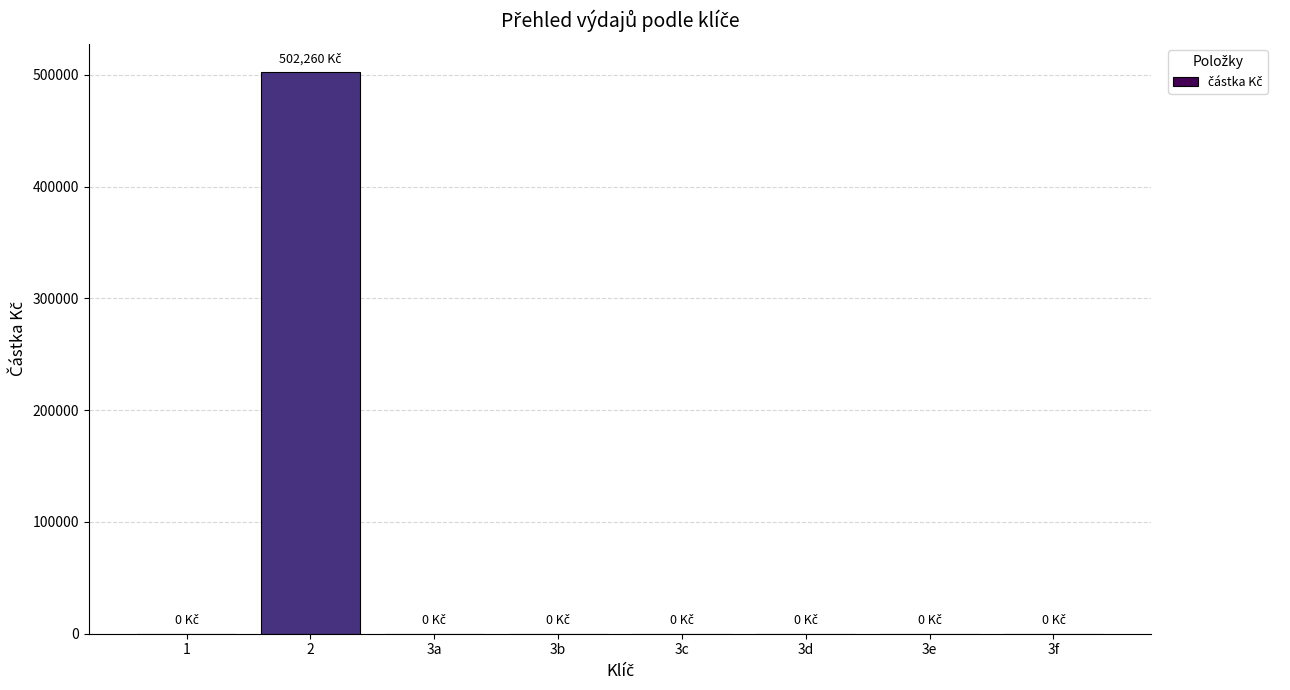

Is it true that the value at 3e is 157579?

False